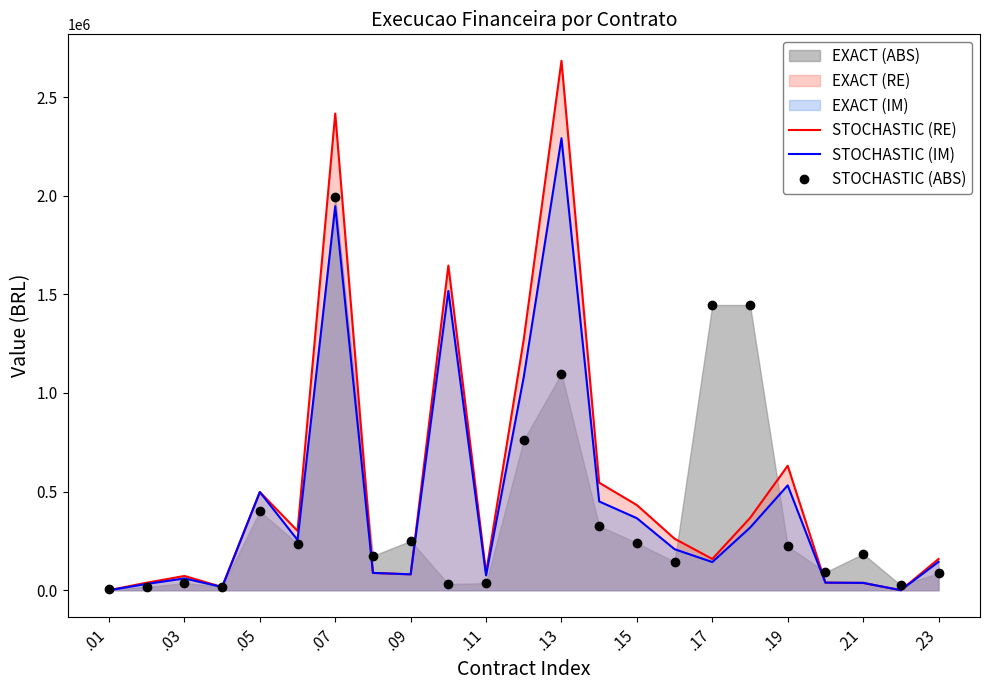

Which category has the lowest value in the STOCHASTIC (IM) series?

.01